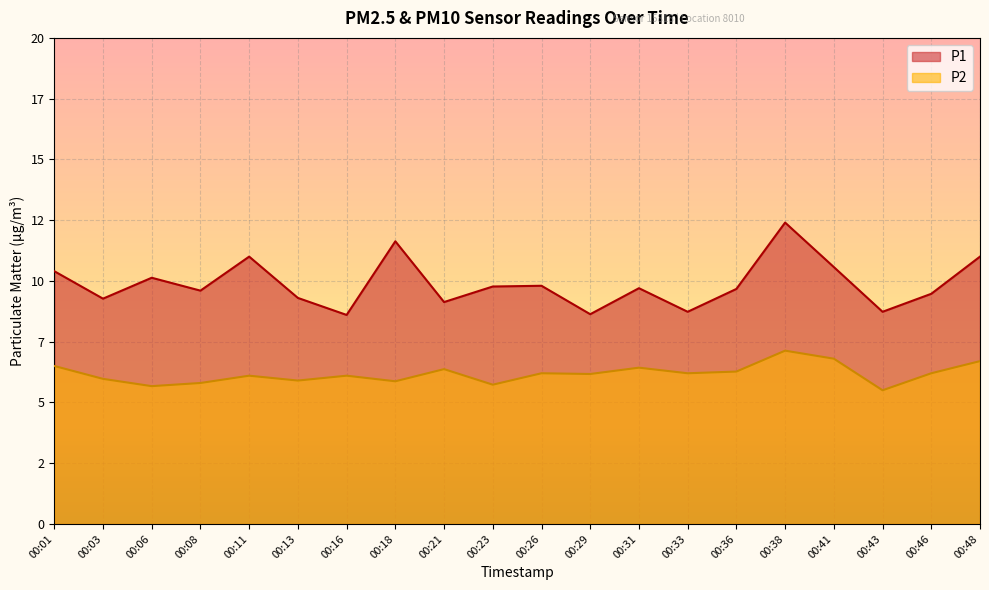

Which has a higher value, 00:38 or 00:01?

00:38